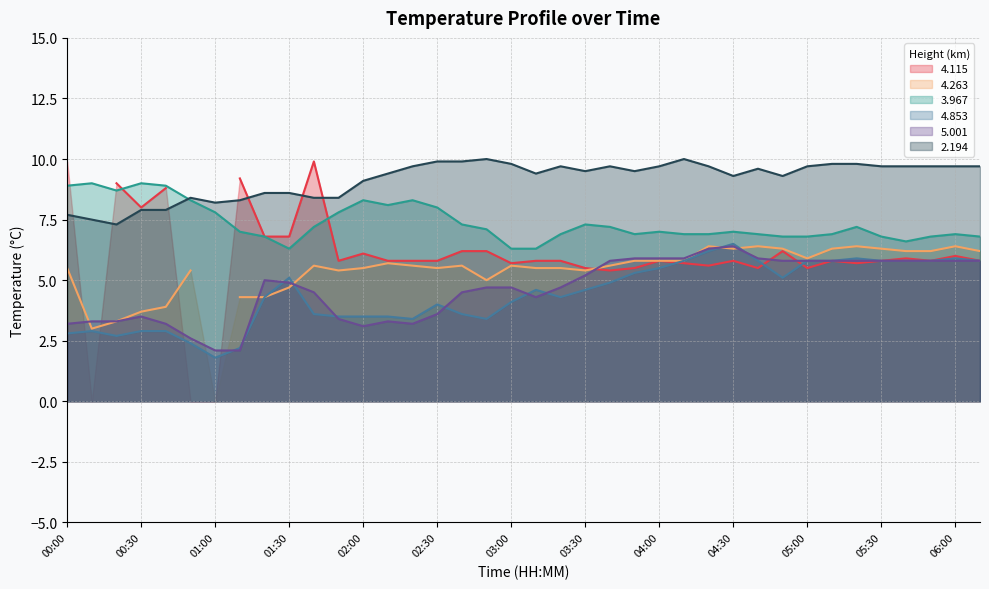

At which label does   3.967 reach its peak?

00:10